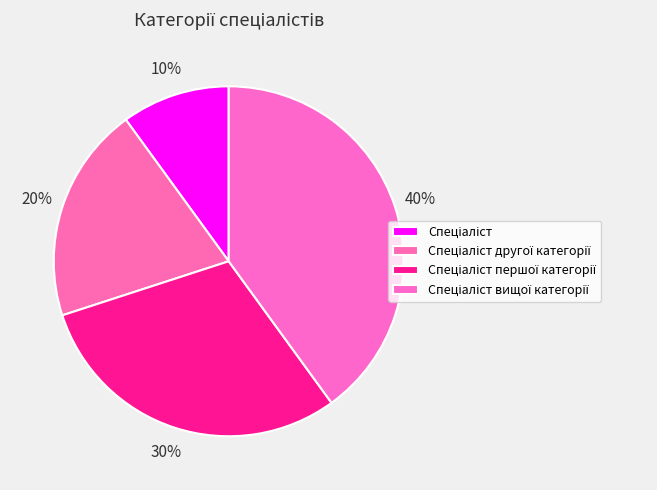

What is the largest slice in the pie chart?

Спеціаліст вищої категорії